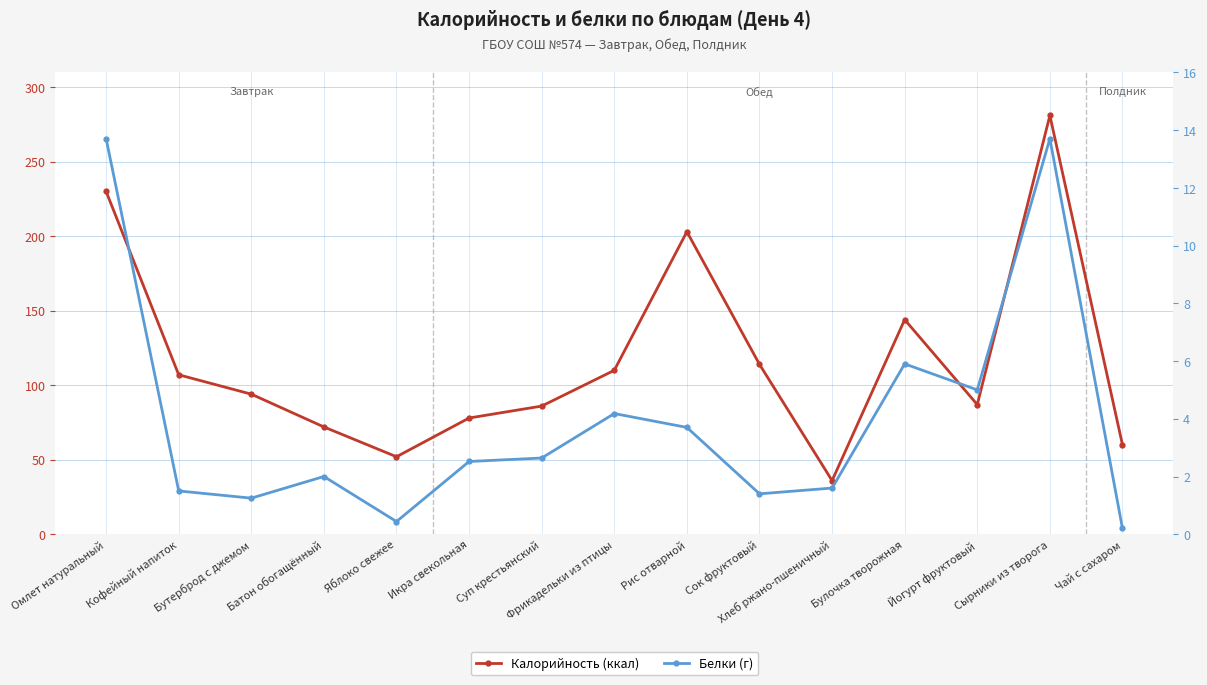

How many data points in Белки (г) are above 2?

8